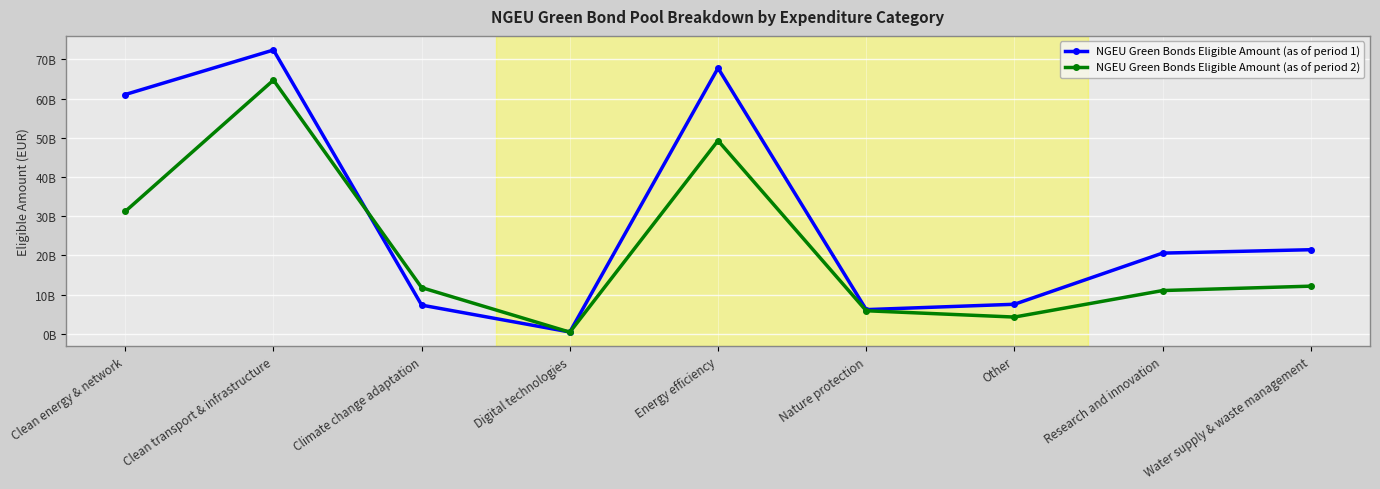

What is the lowest value of the NGEU Green Bonds Eligible Amount (as of period 2) series?

402970079.0